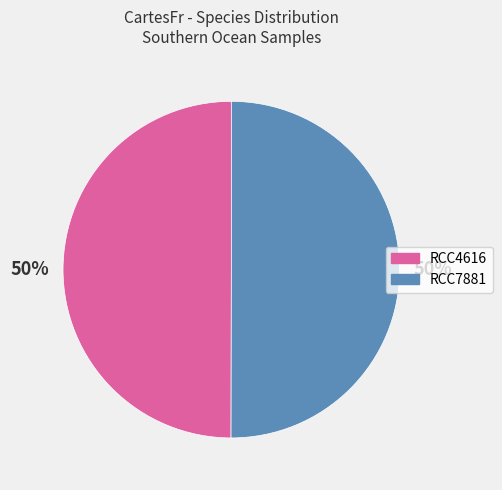

True or false: RCC7881 accounts for 56% of the total.

False